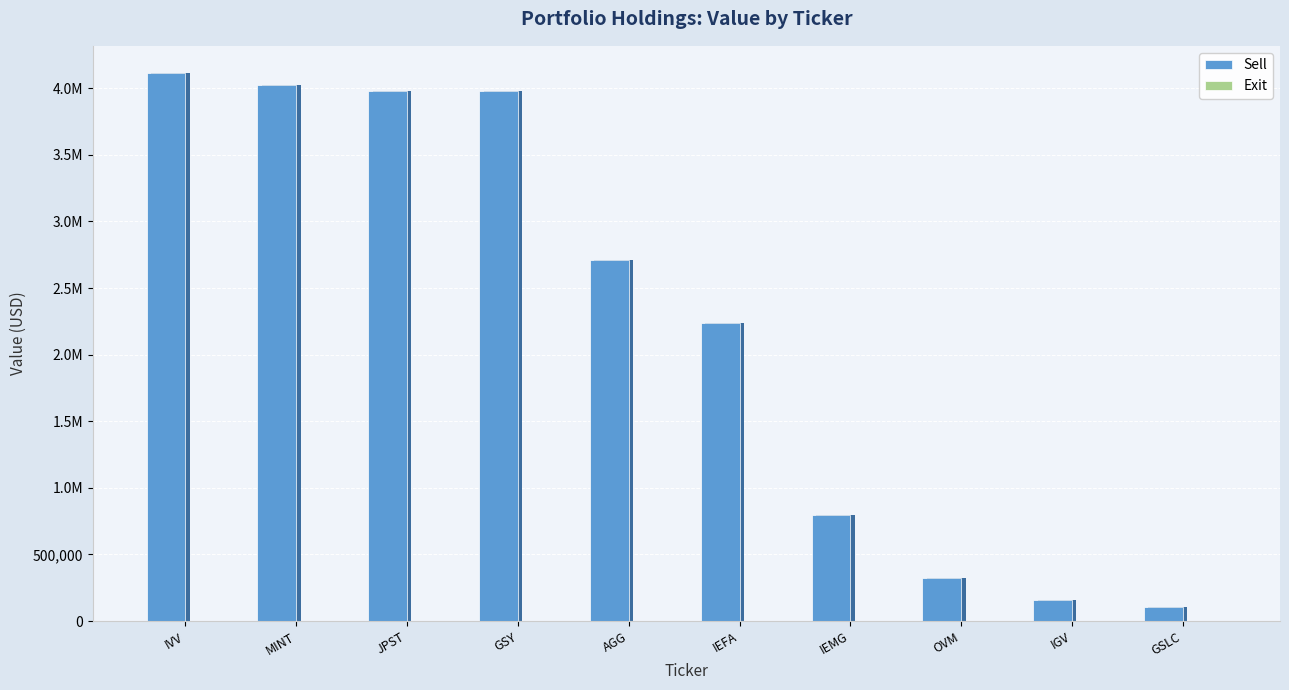

What position from the right is IVV?

10